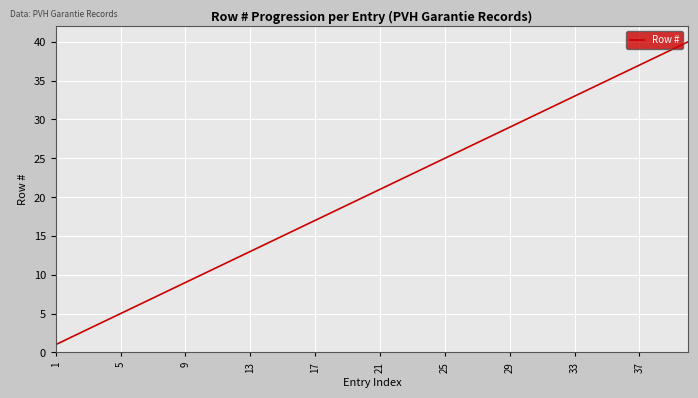

What is the maximum value shown in the chart?

40